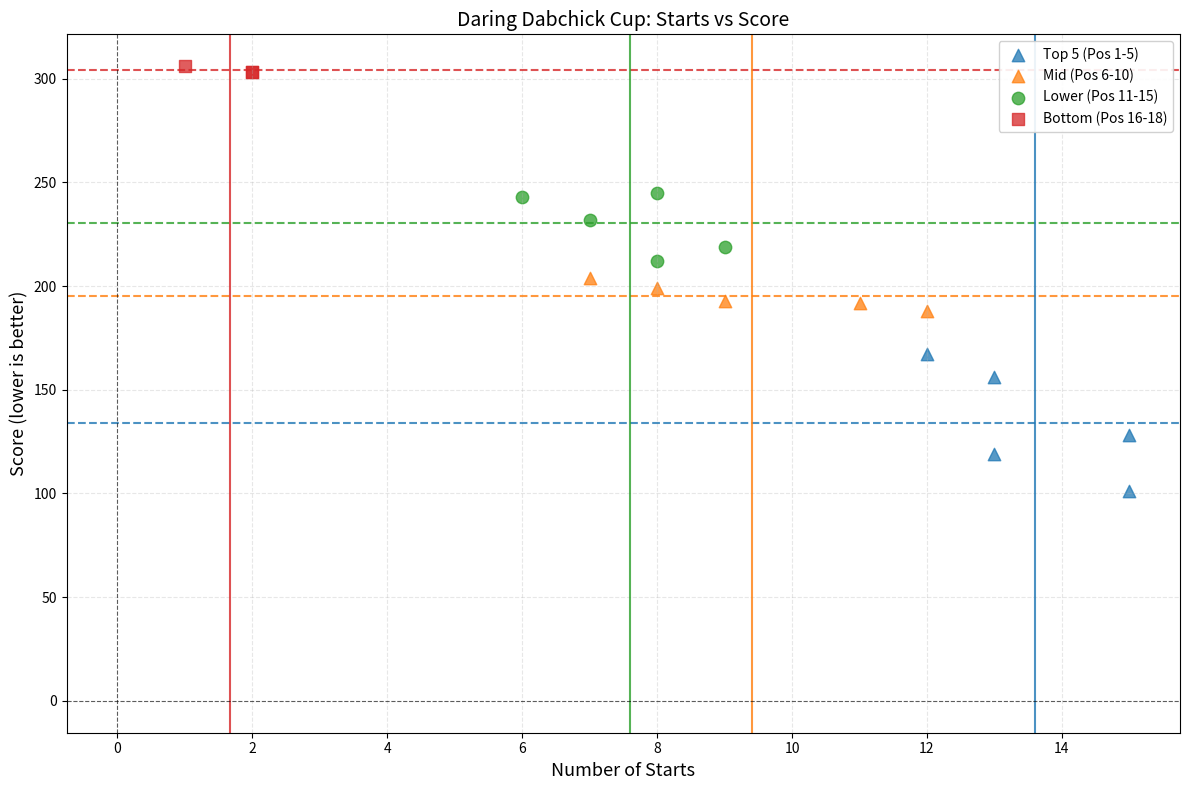

Which series contains the lowest Y value?

Top 5 (Pos 1-5)